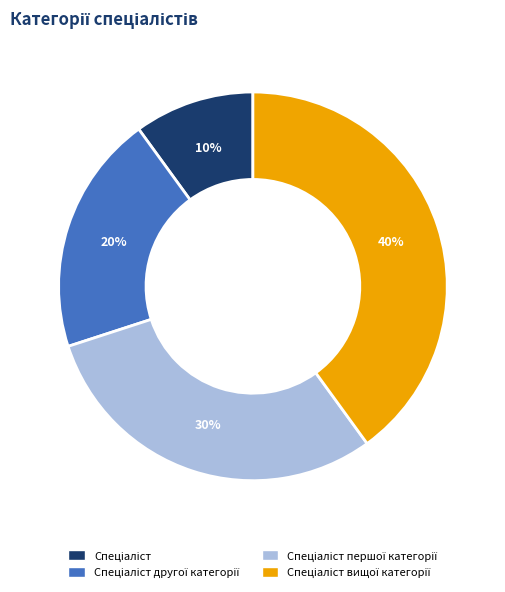

To the nearest percent, what is the average slice percentage?

25%